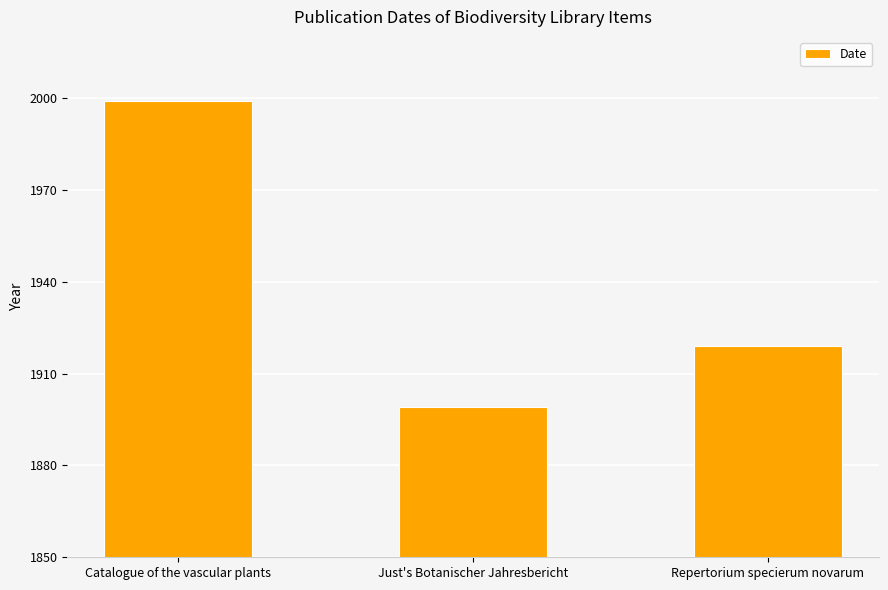

Count the values in the range 1899 to 1999.

3